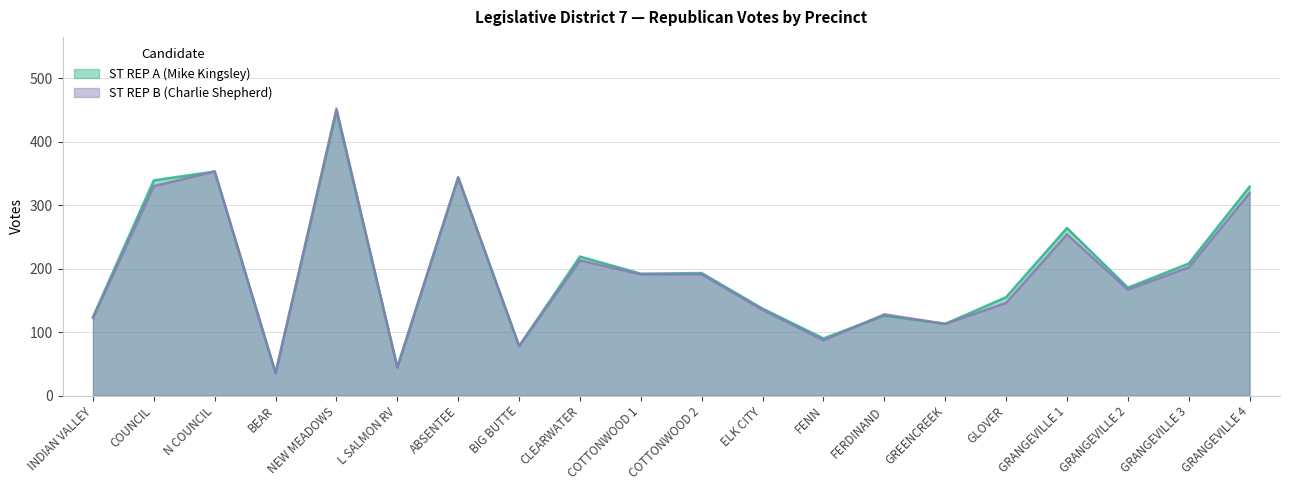

How many categories are shown in the chart?

20